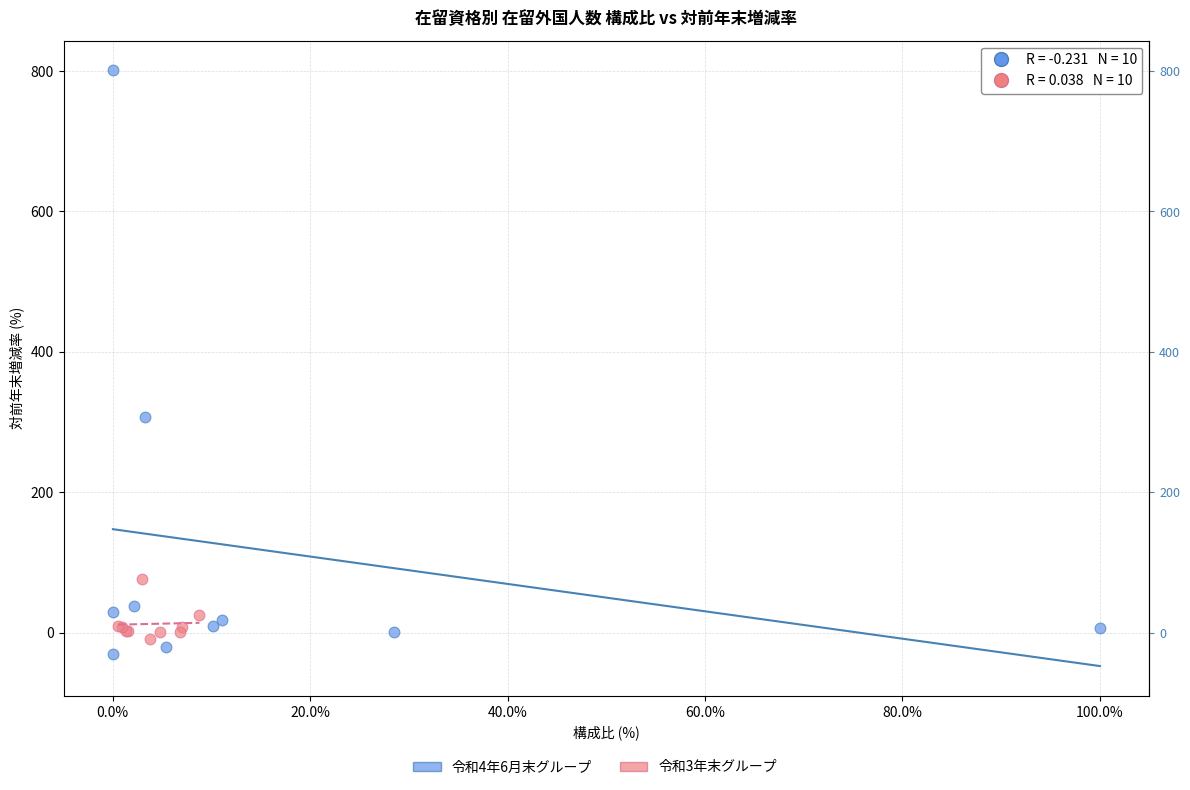

Which series has the largest Y range (max minus min)?

令和4年6月末グループ